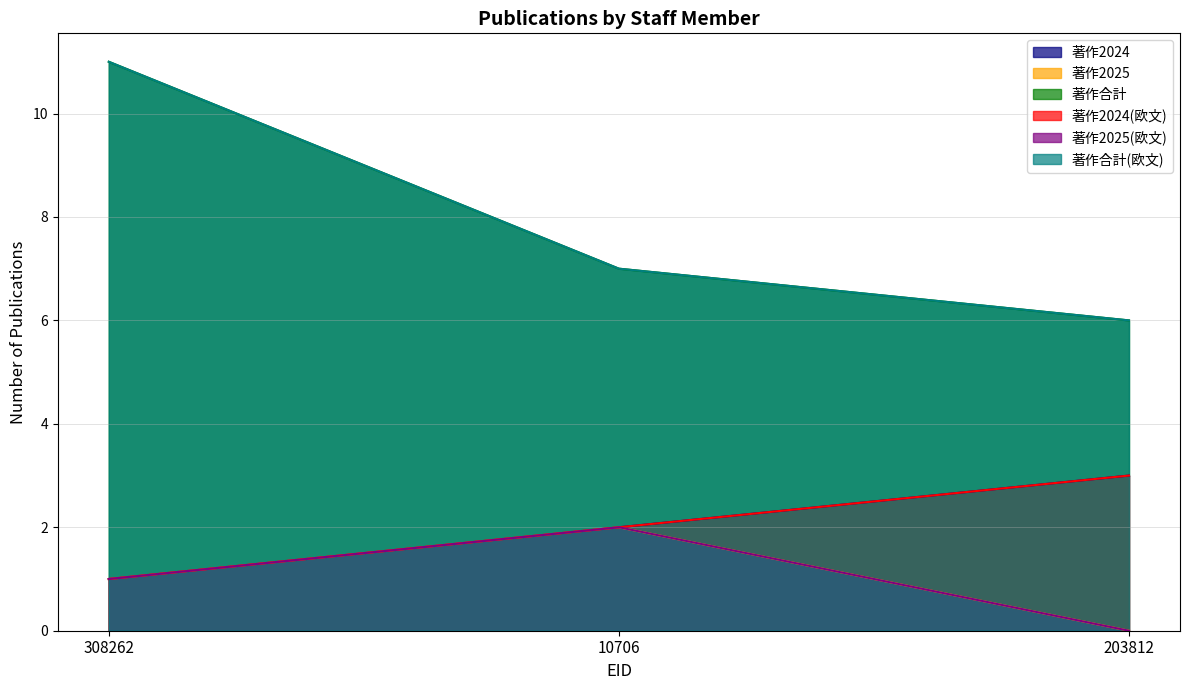

What is the sum of all 著作2025(欧文) values?

3